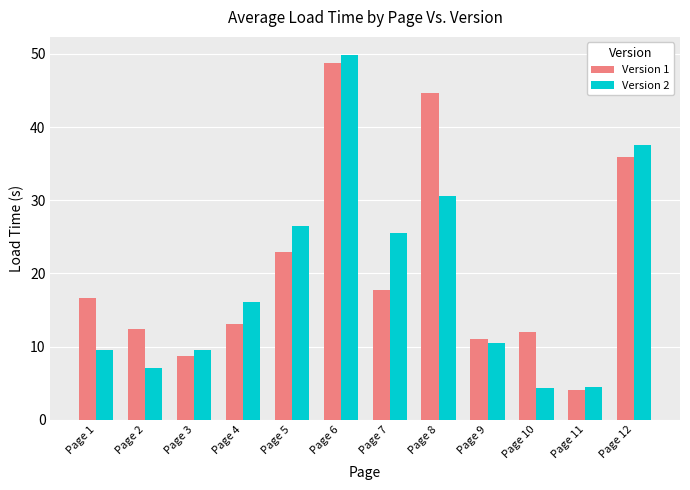

Which series has the largest range (max minus min)?

Version 2